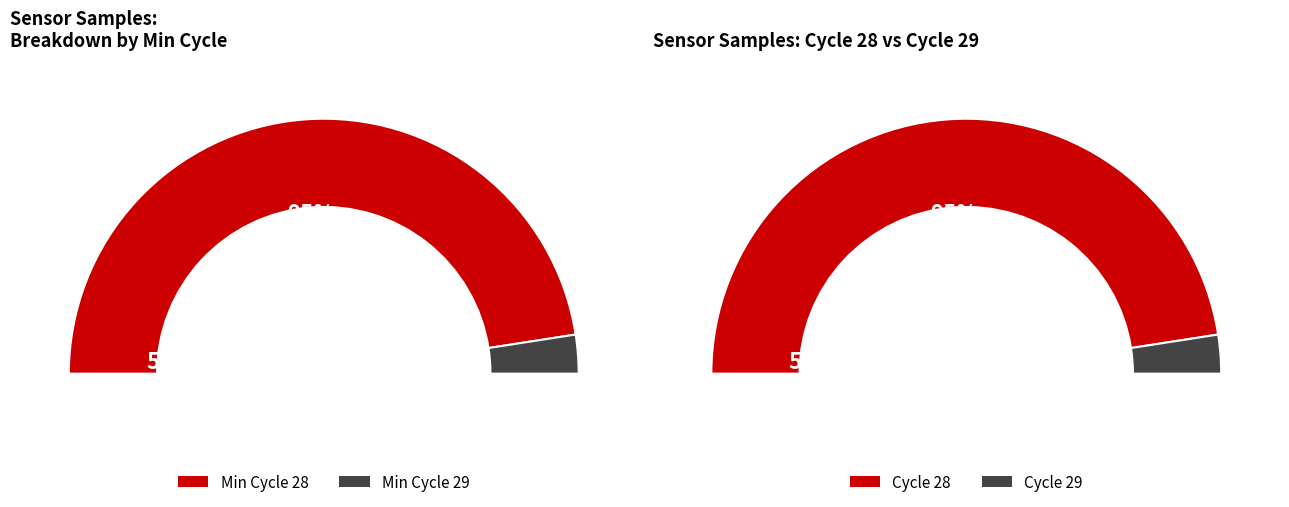

The Min_cycle_29 slice represents 39% of the pie. True or false?

False